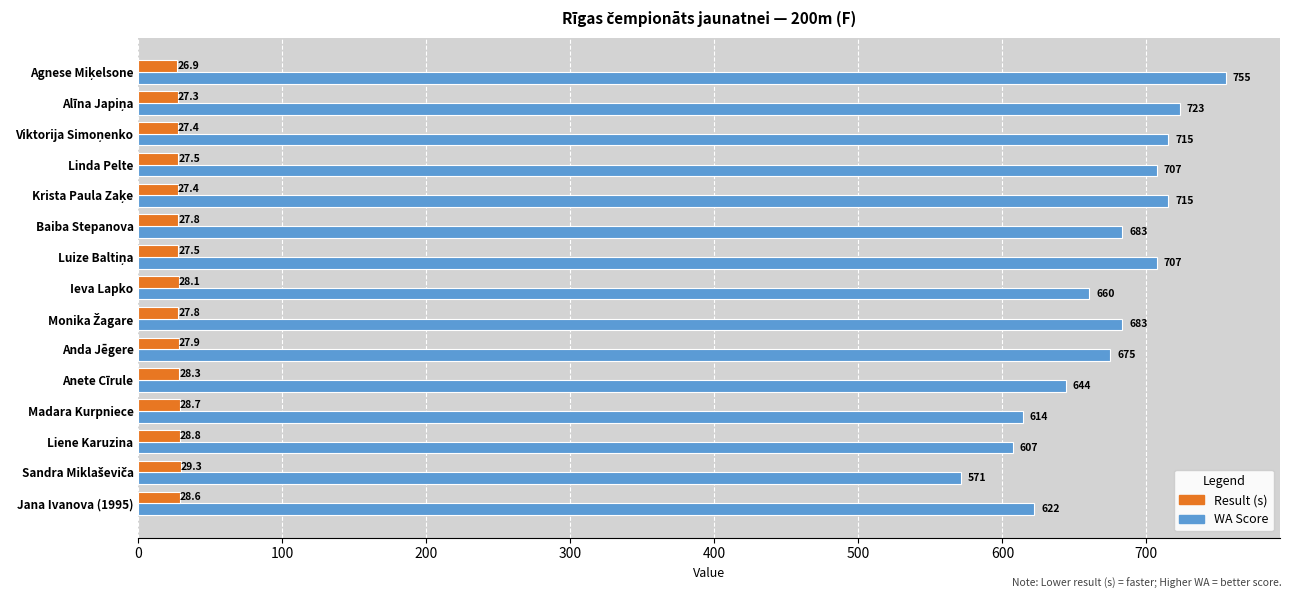

The value of WA Score at Jana Ivanova (1995) is 307.3. True or false?

False